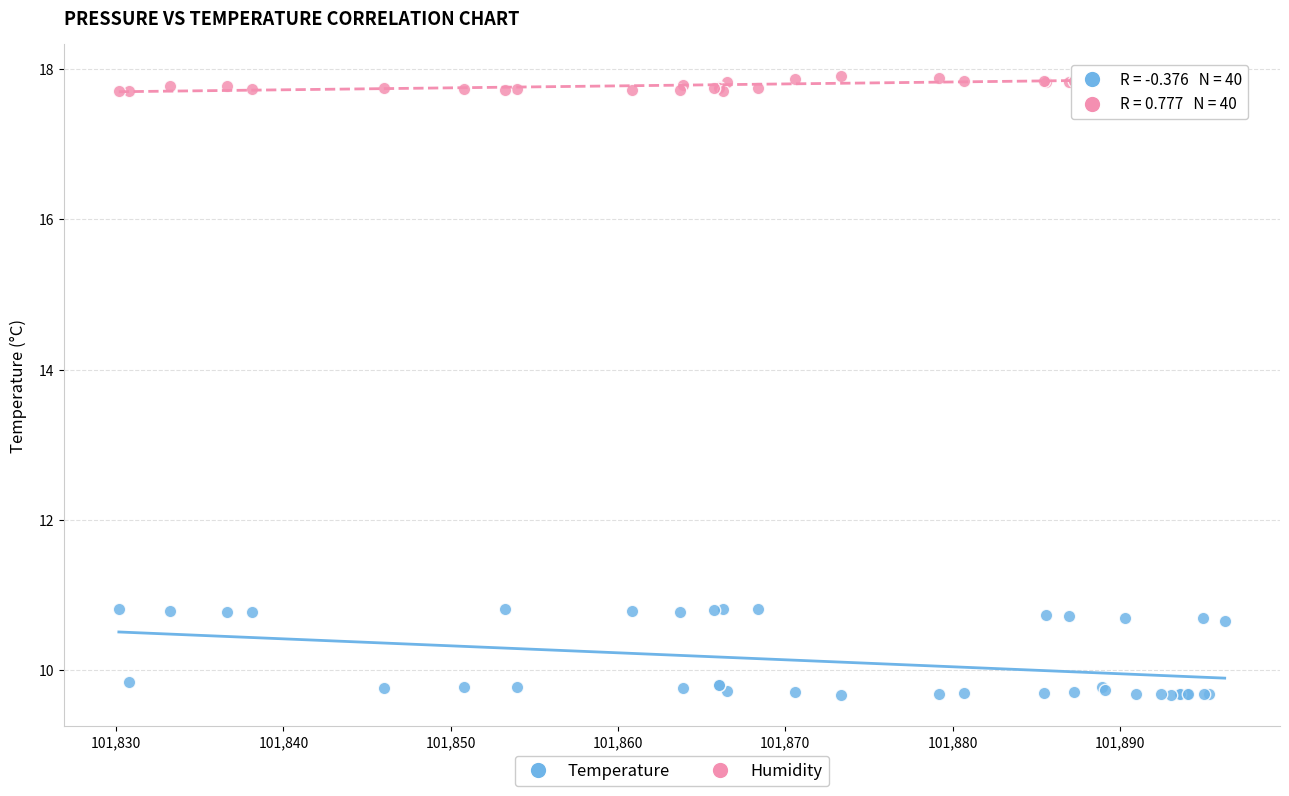

Which series reaches the maximum Y coordinate?

Humidity